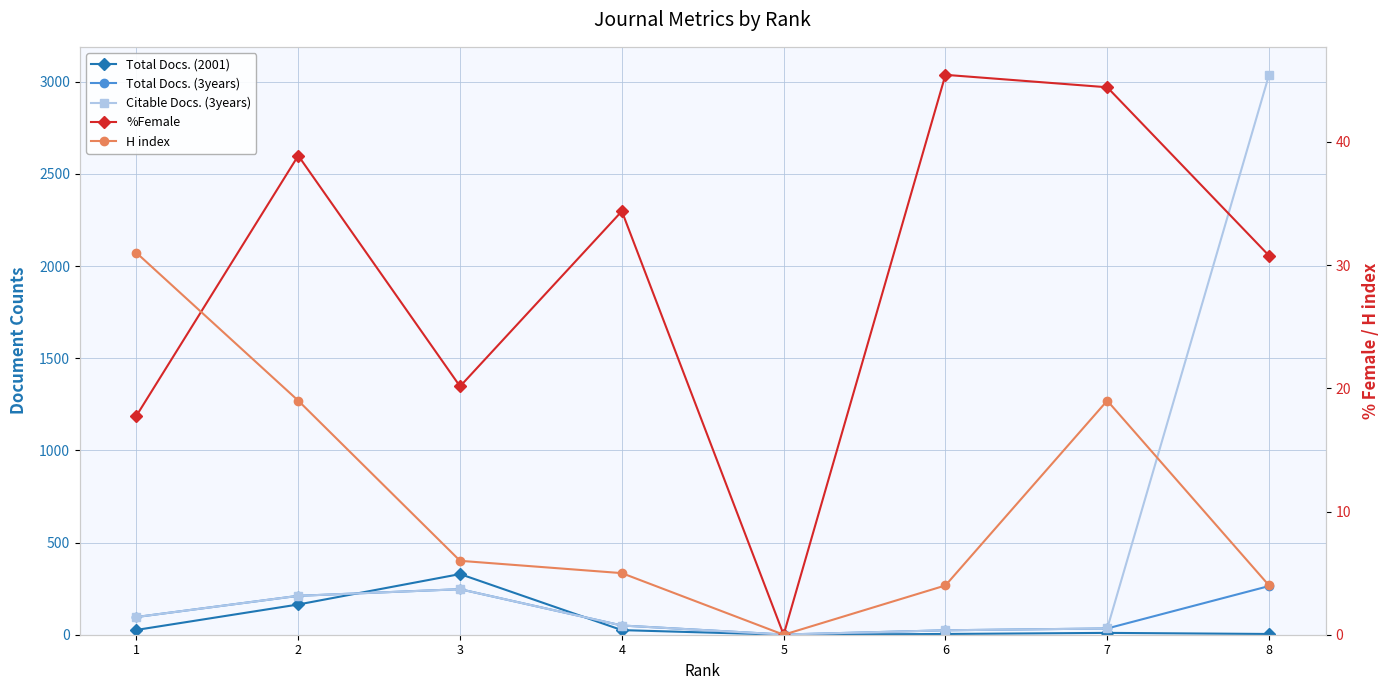

Rank the series at 7 from highest to lowest value.

%Female, Total Docs. (3years), Citable Docs. (3years), H index, Total Docs. (2001)